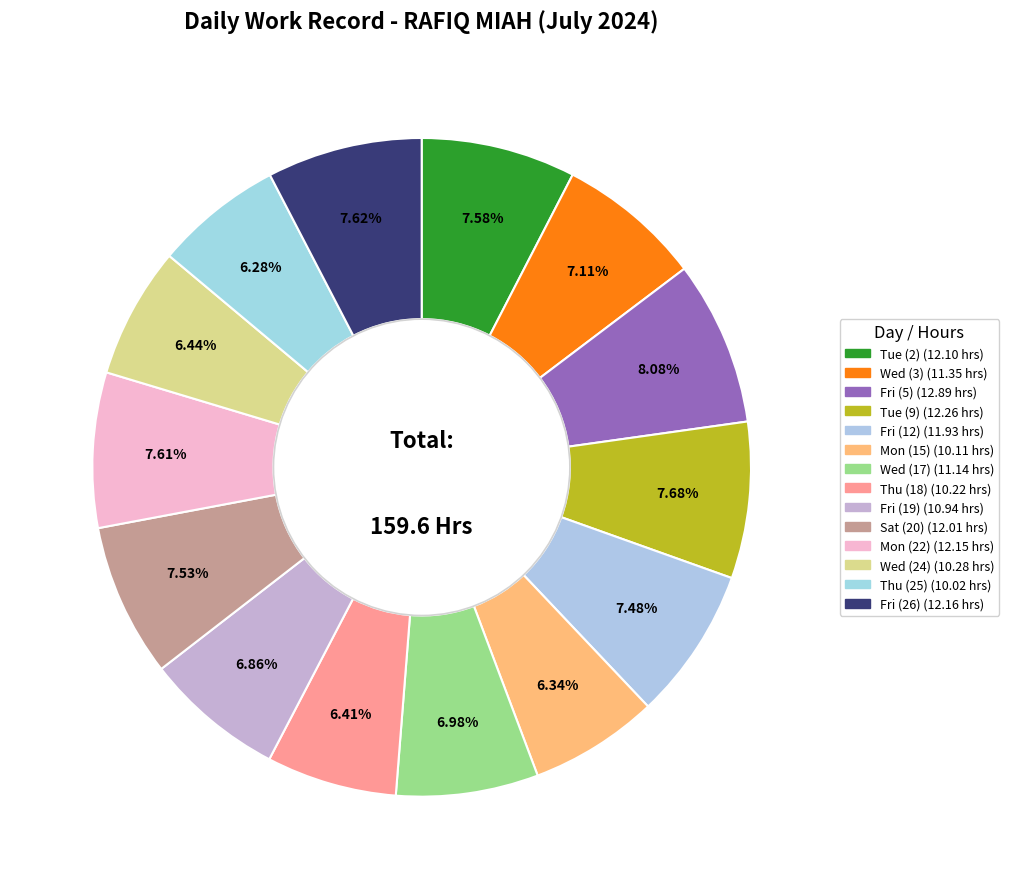

Count the number of slices in the pie.

14